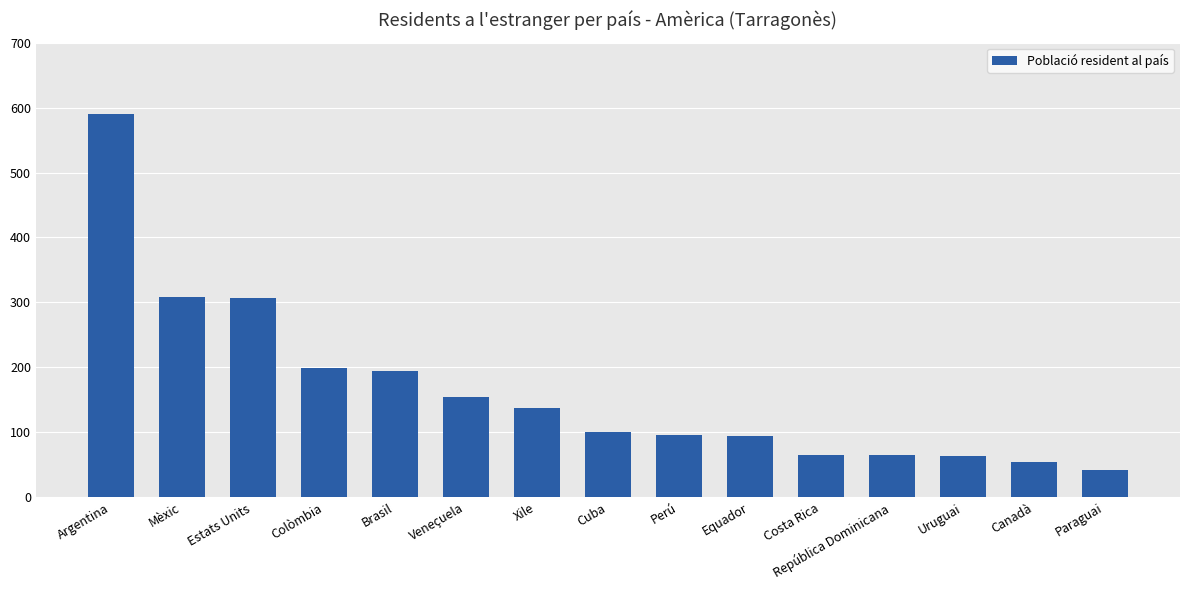

Count the number of data series in this chart.

1